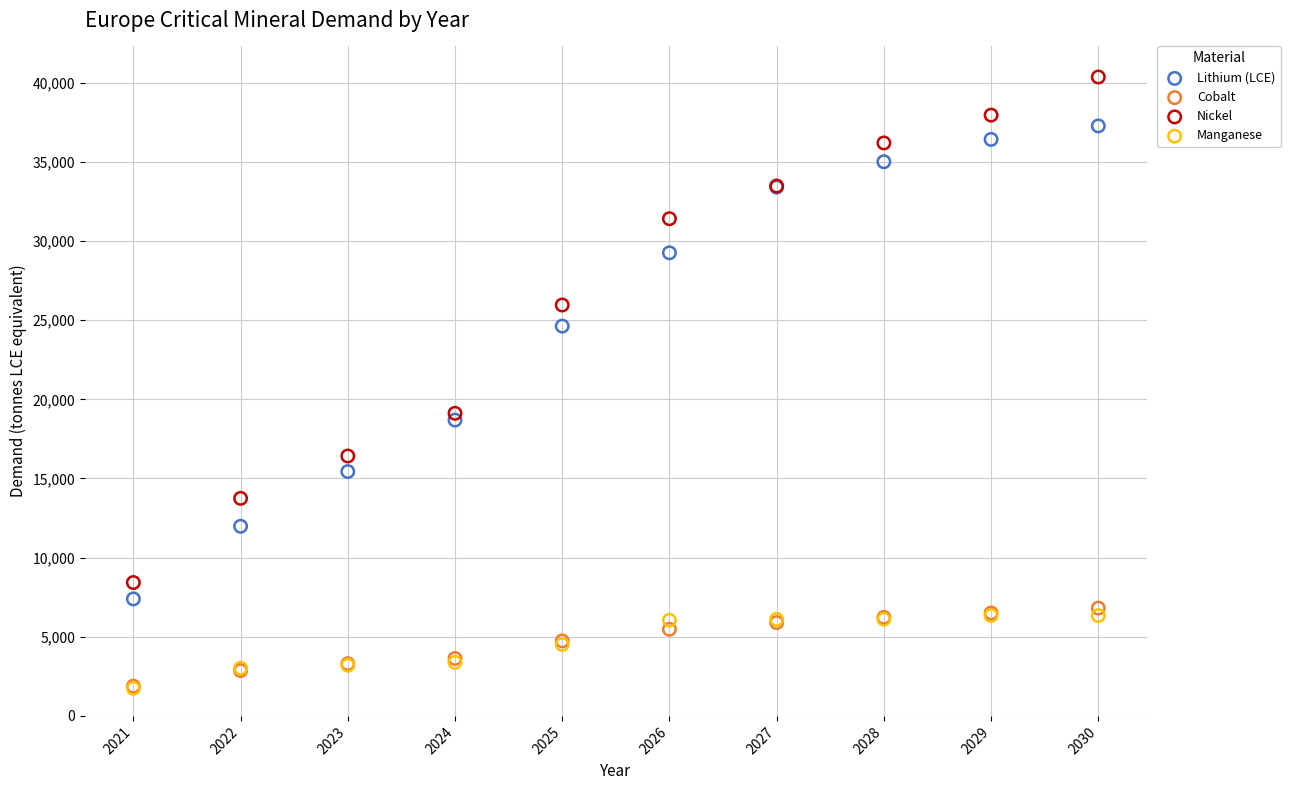

Across all series, what Y value is closest to 21057?

19117.7